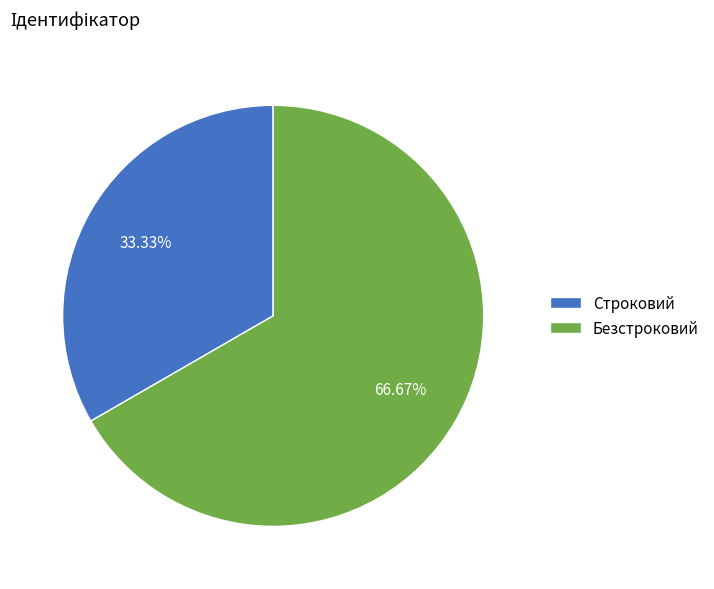

Between Безстроковий and Строковий, which is larger?

Безстроковий